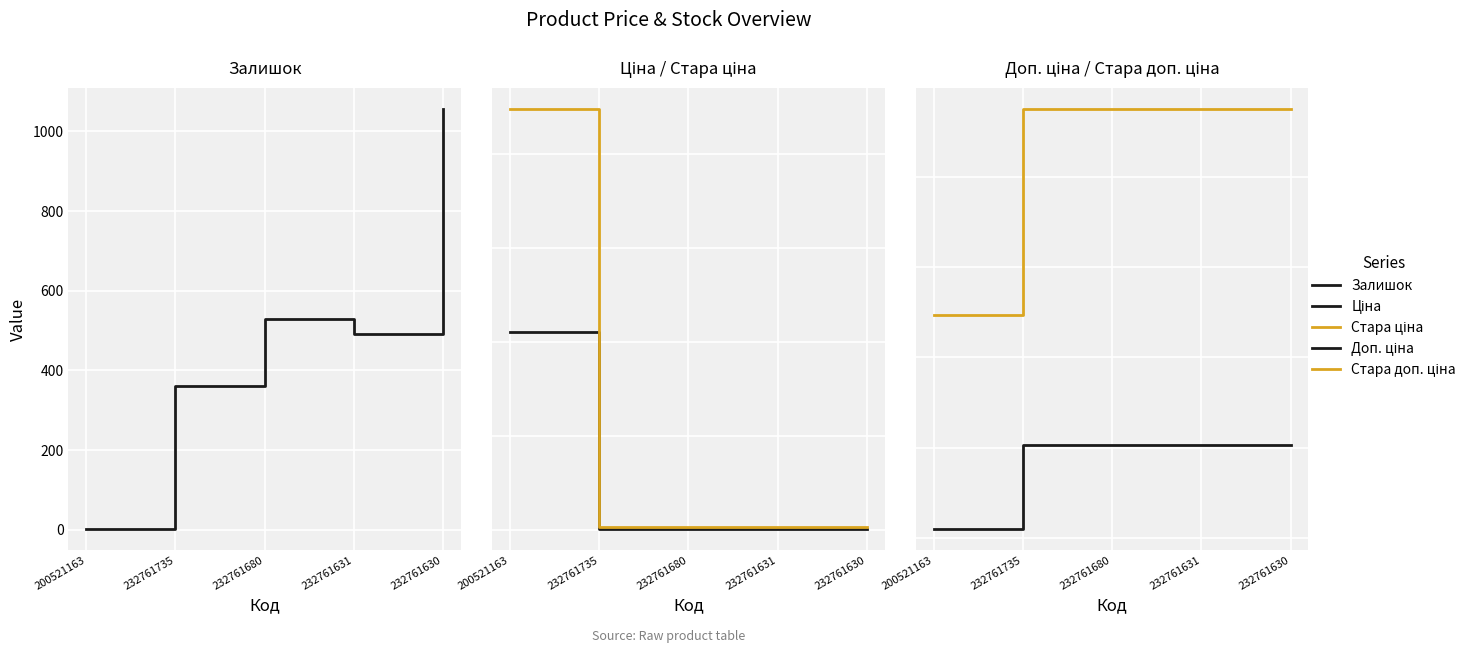

Is the value of Стара ціна at 232761630 greater than the value of Ціна at 232761680?

Yes